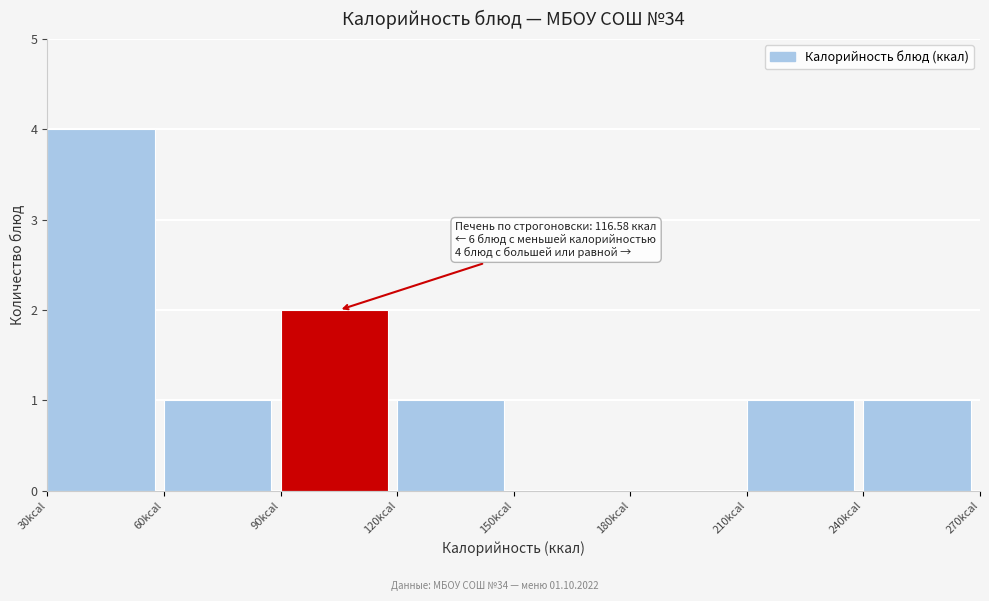

Which range on the x-axis has the tallest bar?

30 to 60